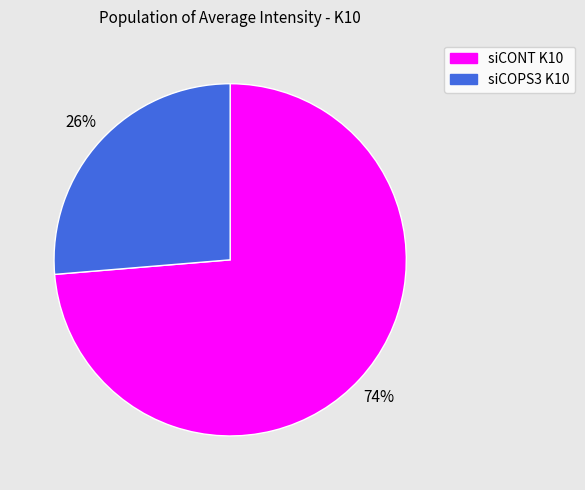

Which category accounts for the majority?

siCONT K10